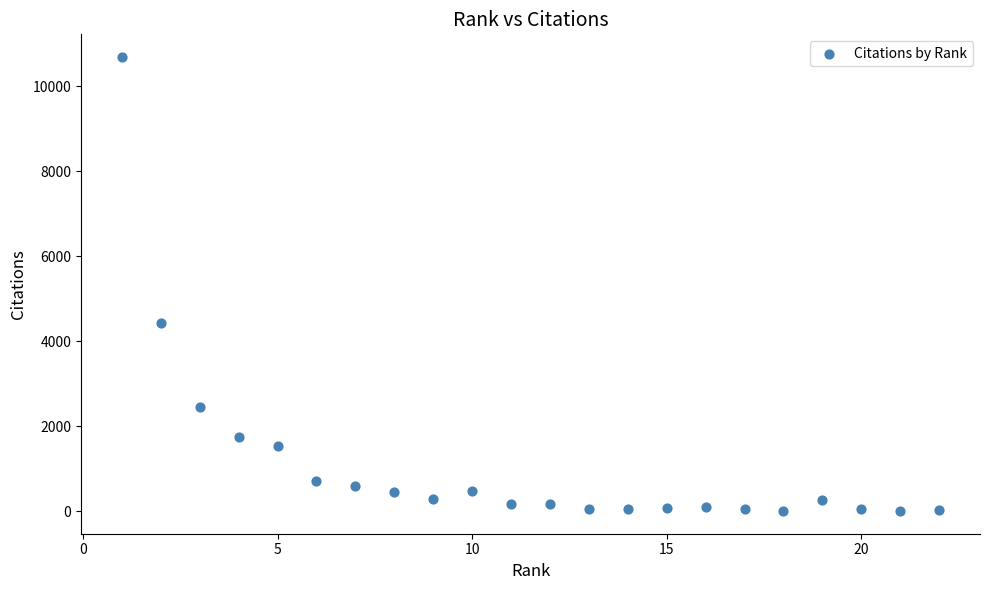

What is the range of X values (max minus min)?

21